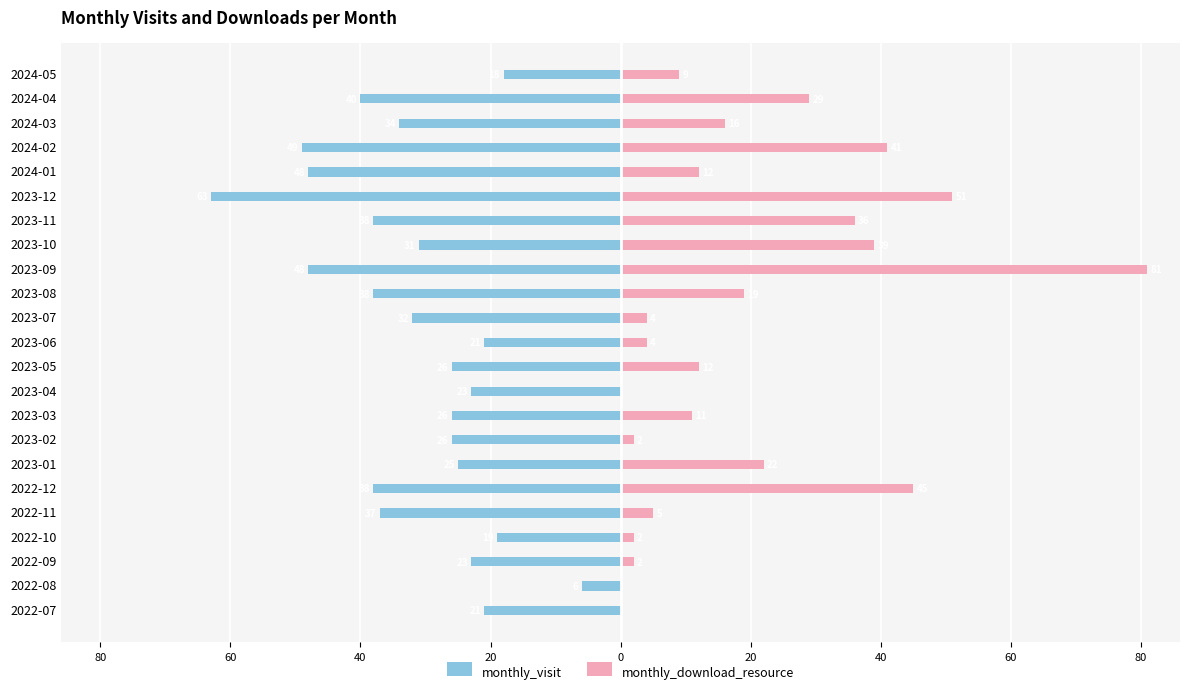

What is the highest value of the monthly_download_resource series?

81